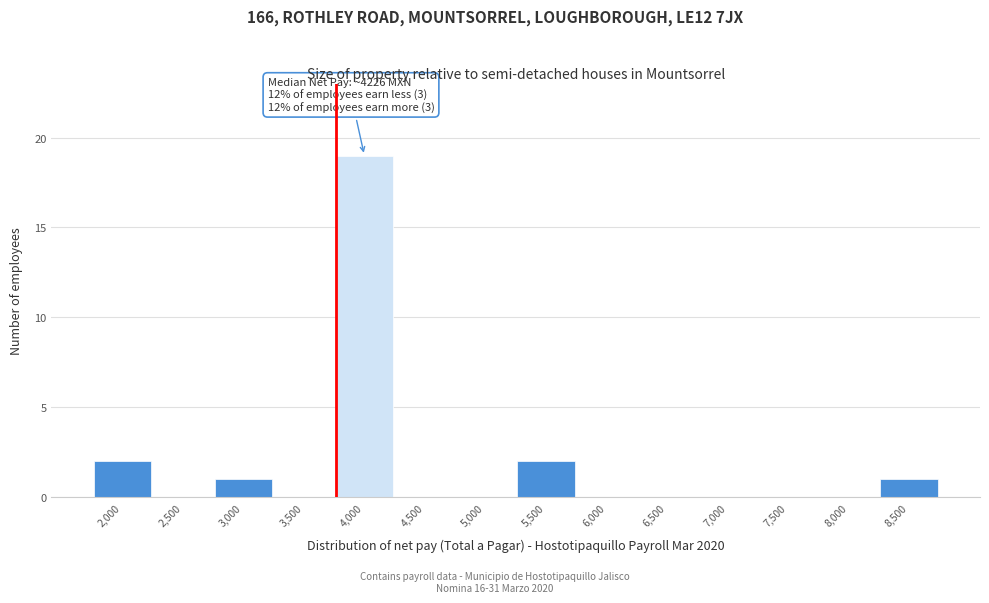

Reading left to right, list all the values displayed in this chart.

2,000=2	2,500=0	3,000=1	3,500=0	4,000=19	4,500=0	5,000=0	5,500=2	6,000=0	6,500=0	7,000=0	7,500=0	8,000=0	8,500=1